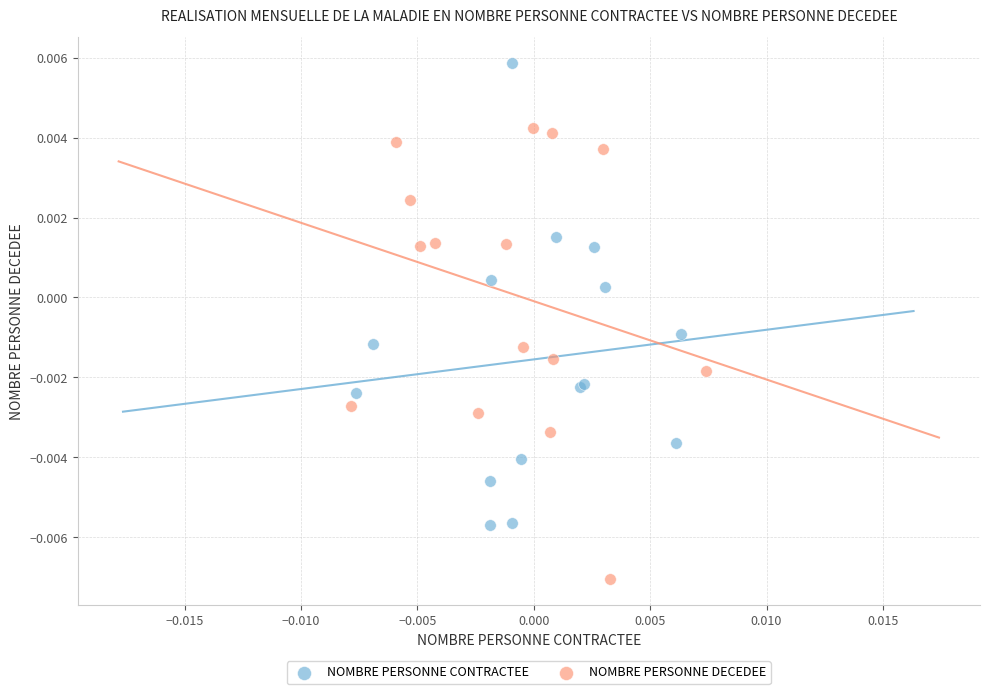

Which series reaches the maximum Y coordinate?

NOMBRE PERSONNE CONTRACTEE